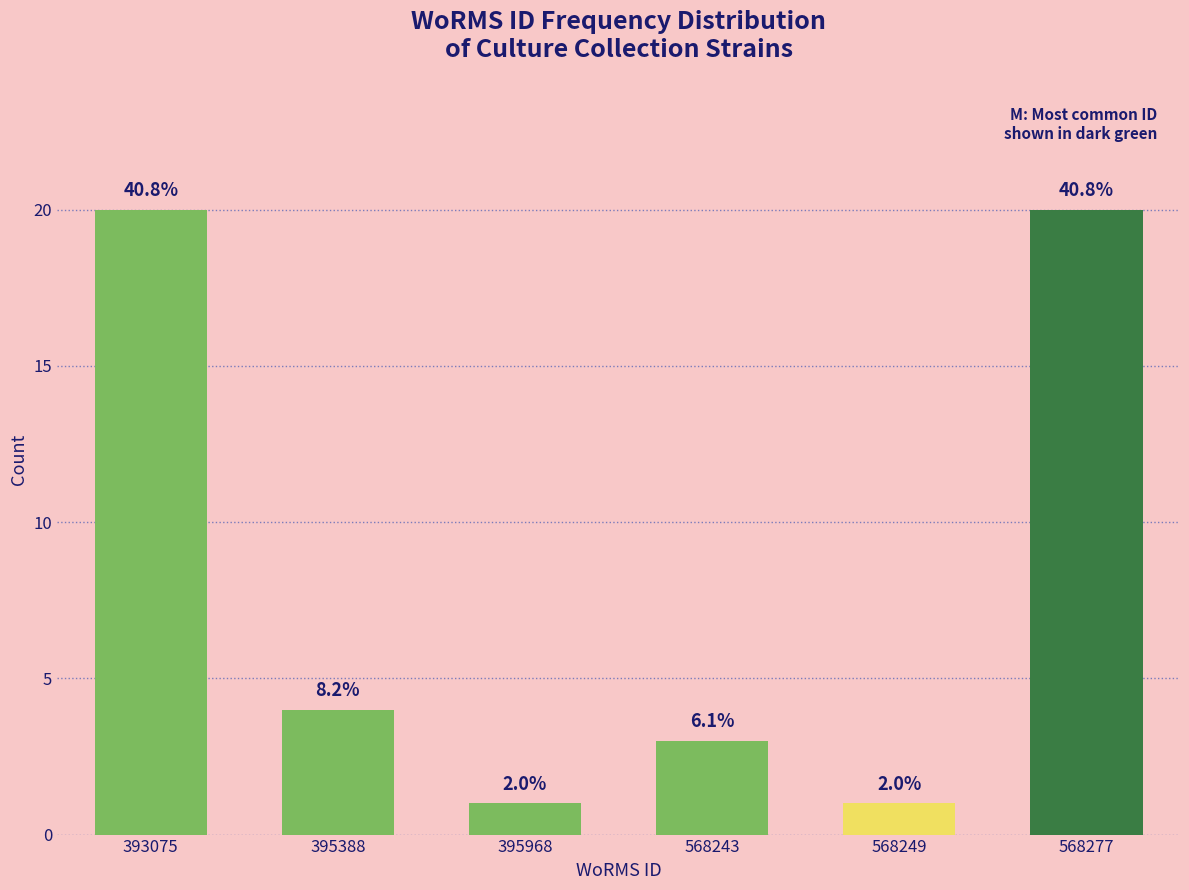

Does the chart contain any negative values?

No